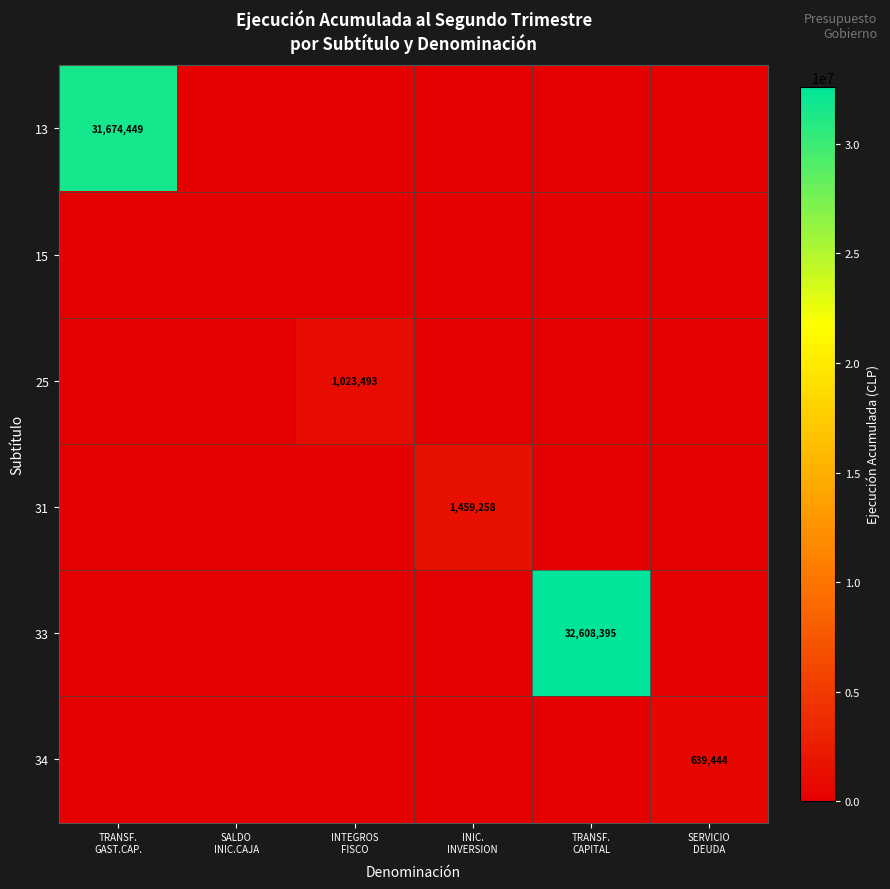

What is the maximum value shown in the chart?

32608395